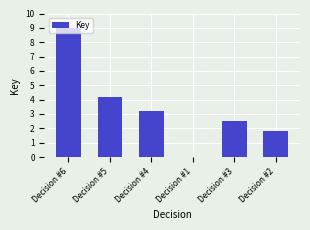

Where is the data nearest to the value 4?

Decision #5